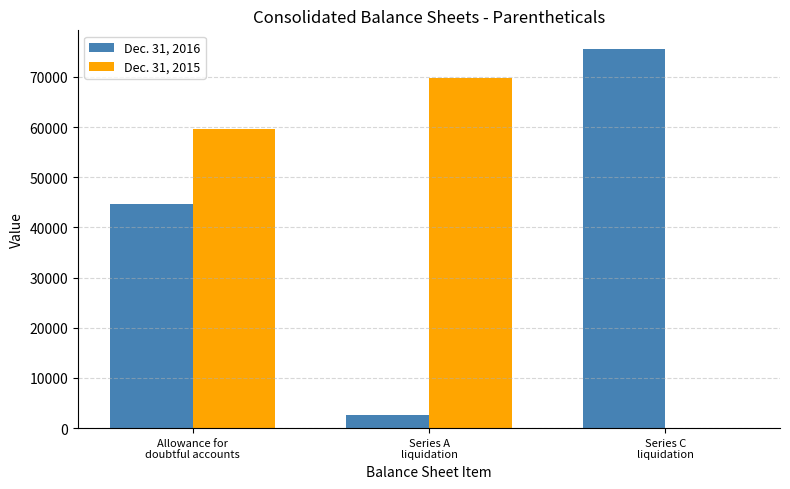

Reading left to right, what are all the values shown in this chart?

Dec. 31, 2016: 44730	2603	75491
Dec. 31, 2015: 59689	69702	0